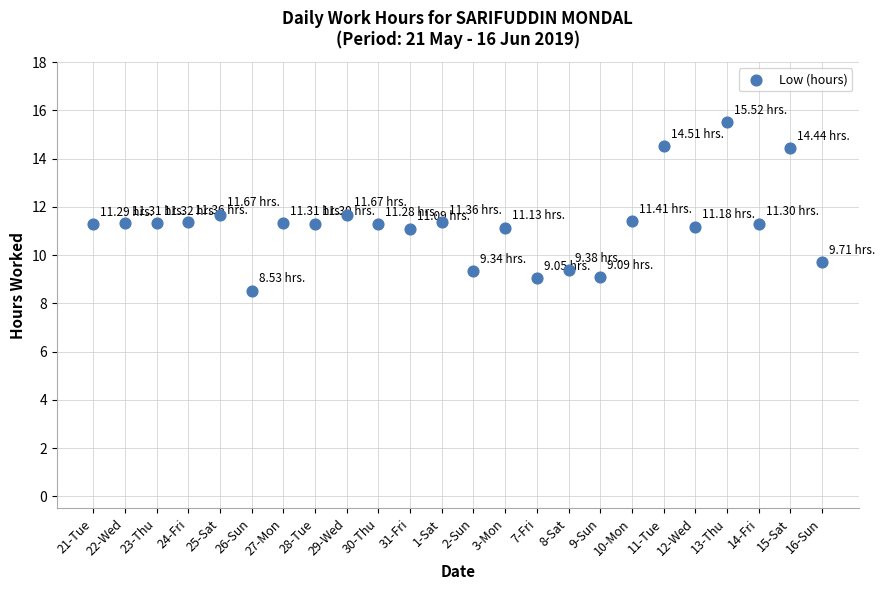

What is the range of Y values (max minus min)?

7.0